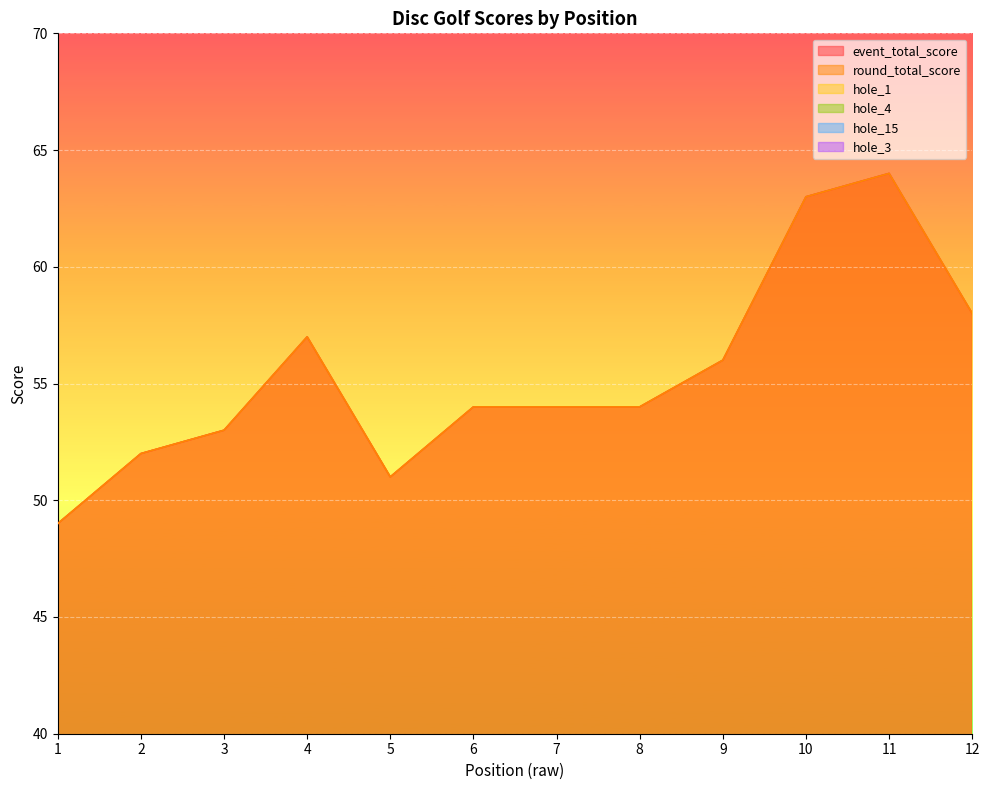

At how many categories does at least one series exceed 5?

12